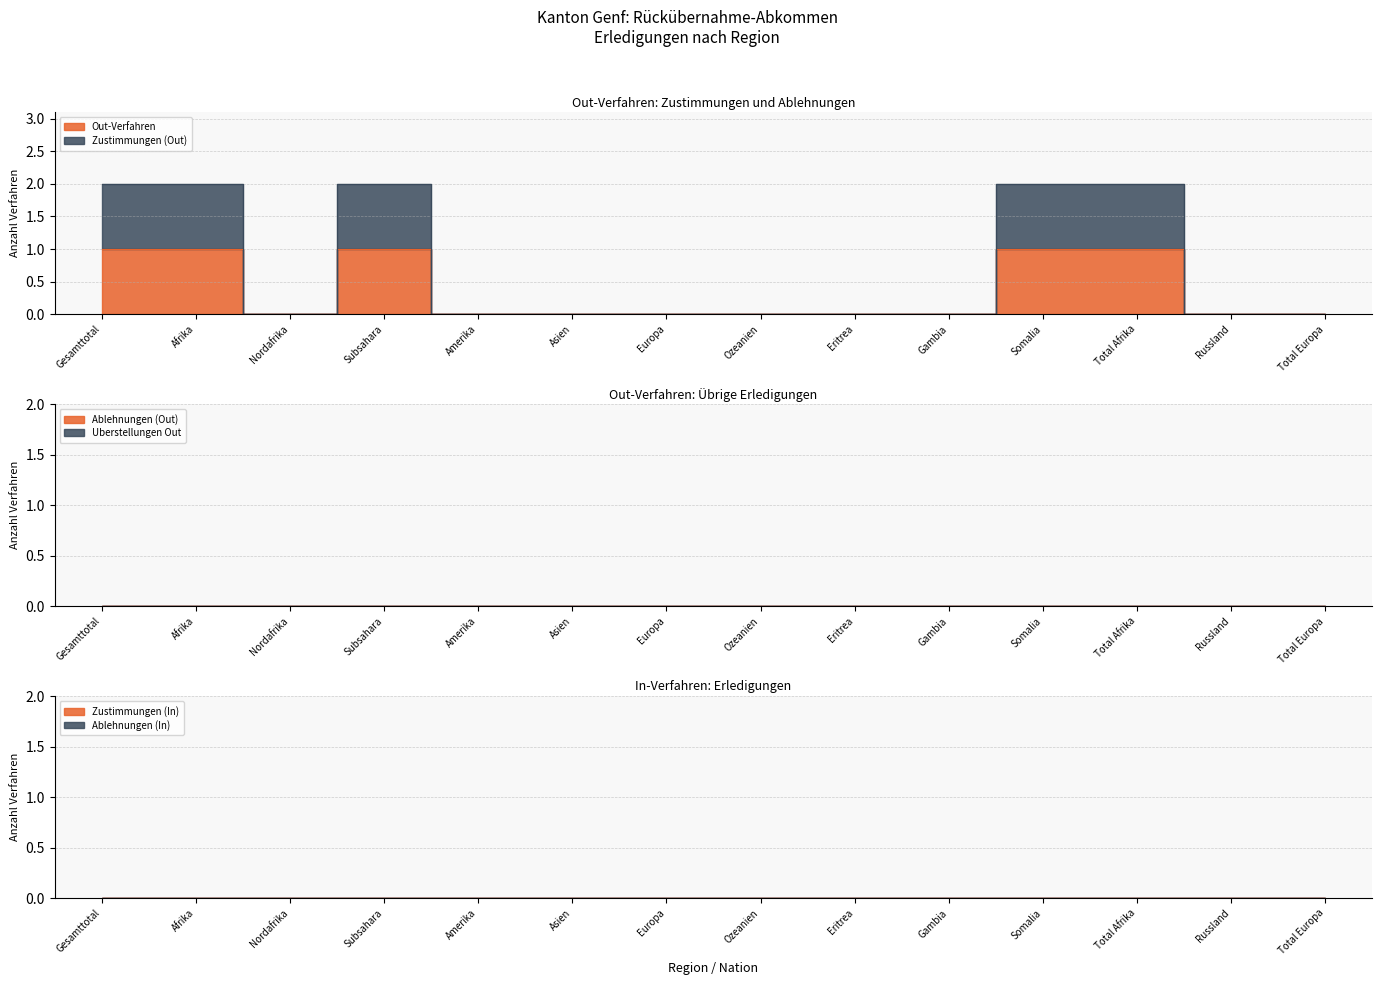

What is the spread (max minus min) of values at Afrika?

1